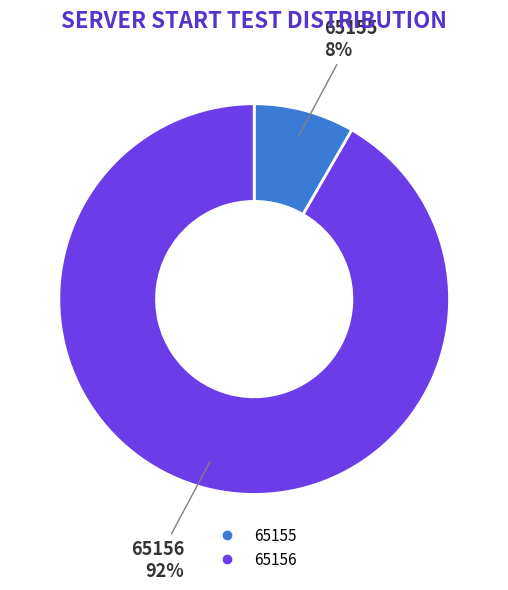

Which has a higher value, 65156 or 65155?

65156